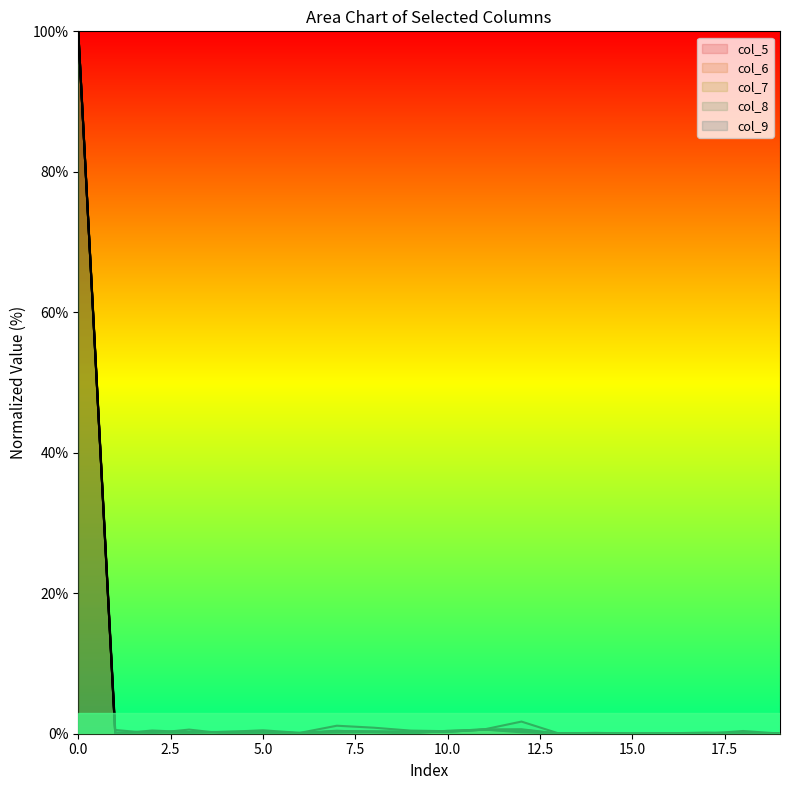

Rank the categories by col_7 value from highest to lowest.

0, 12, 11, 7, 8, 9, 10, 5, 4, 2, 3, 1, 18, 6, 19, 13, 16, 14, 15, 17